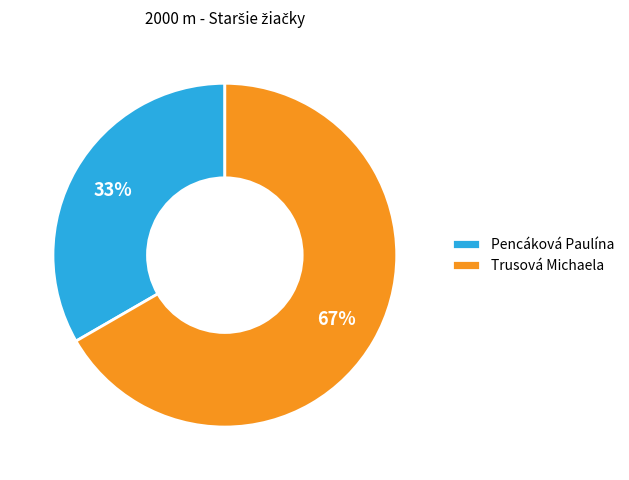

Count the number of slices in the pie.

2